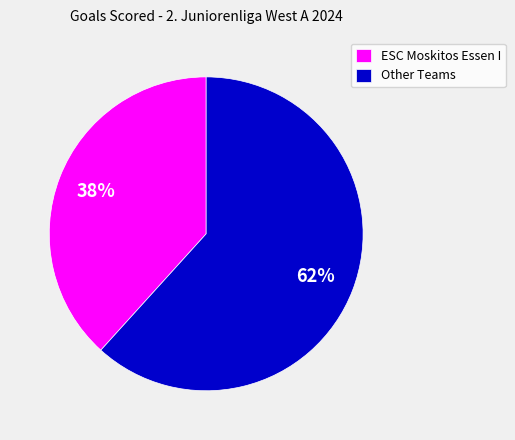

To the nearest percent, what is the average slice percentage?

50%